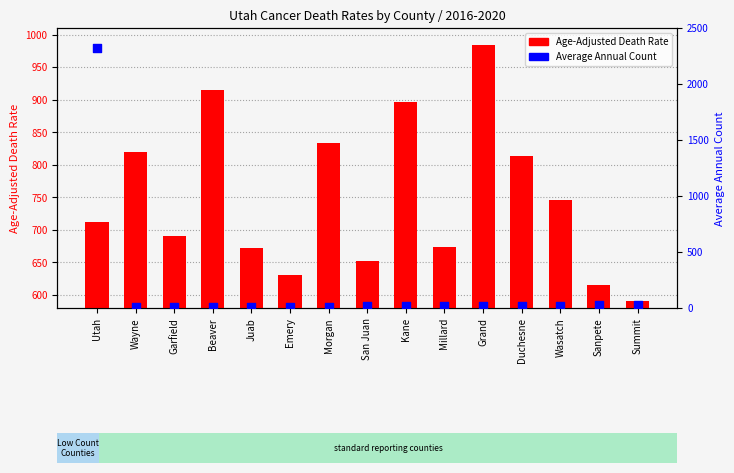

Which series contains the highest Y value?

Average Annual Count